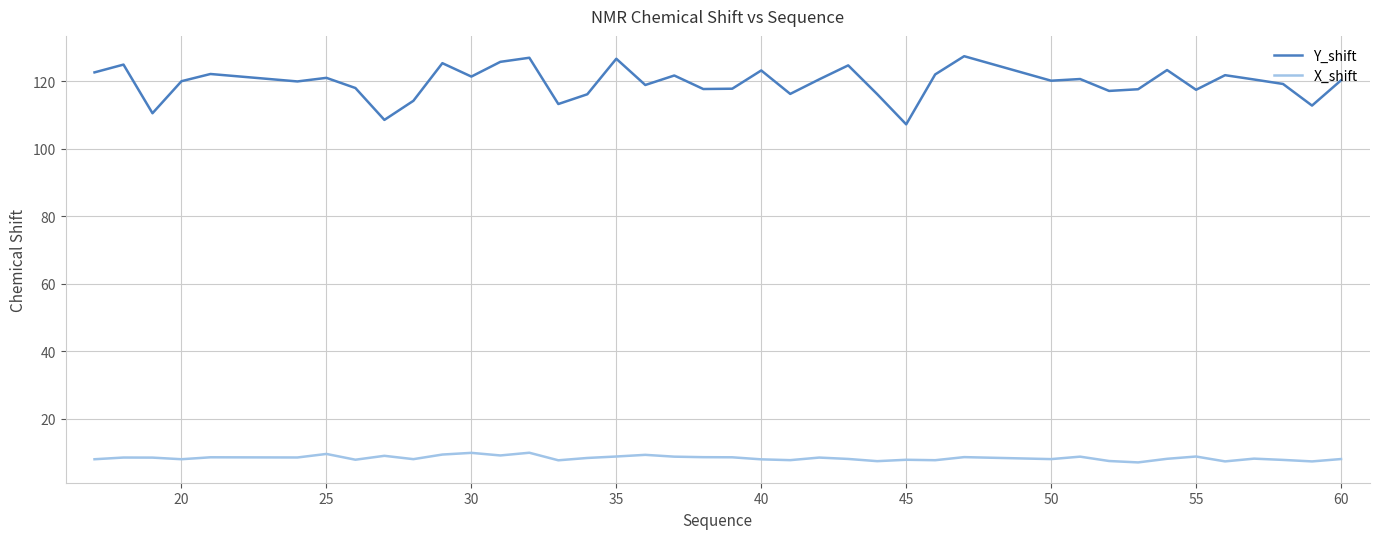

List the series in order of their overall mean, lowest first.

X_shift, Y_shift